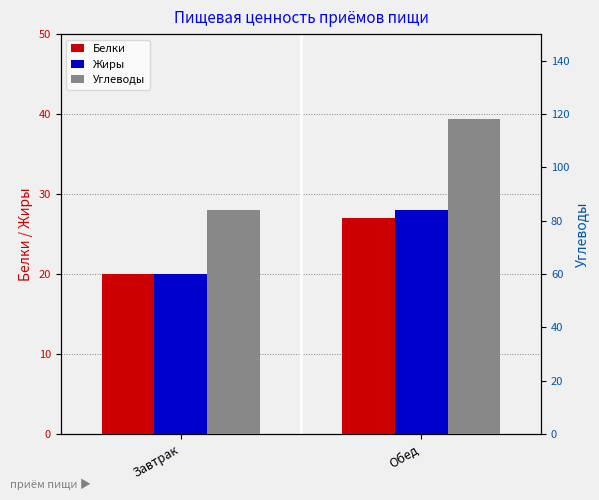

Which category has the lowest value in the Жиры series?

Завтрак